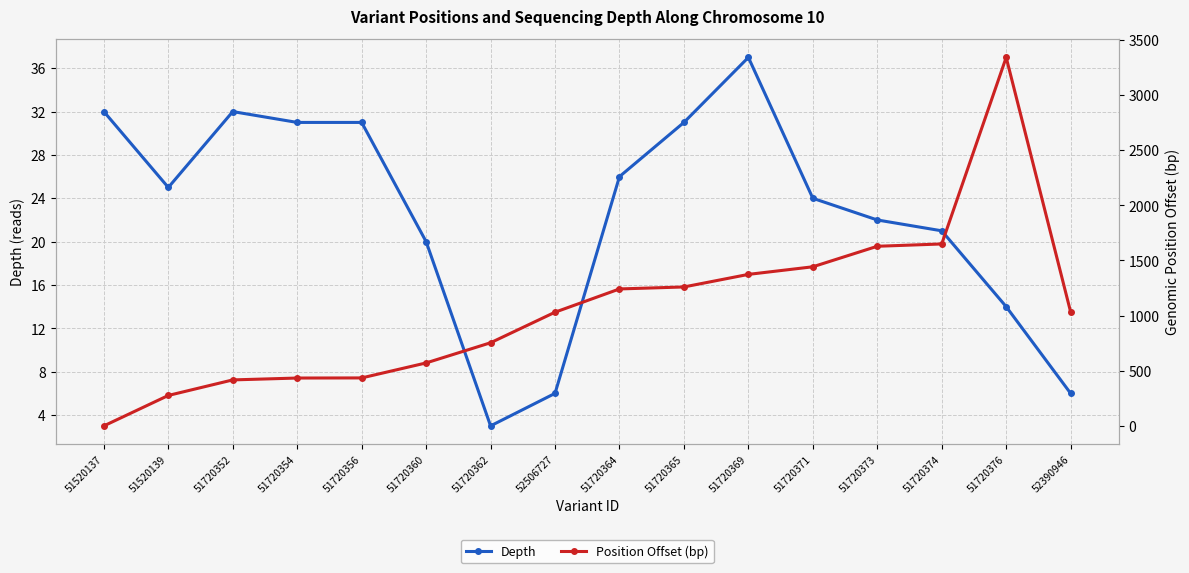

How many times do Depth and Position Offset (bp) cross each other?

1